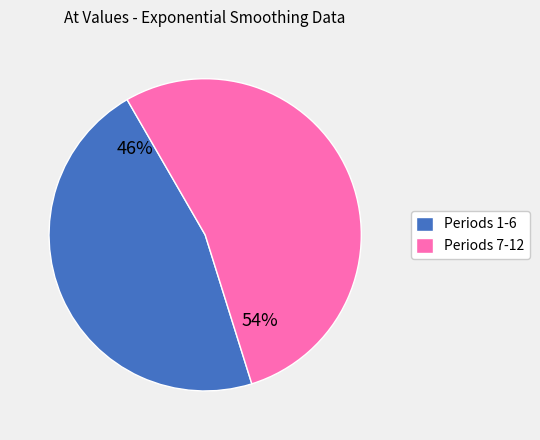

The Periods 1-6 slice represents 55% of the pie. True or false?

False